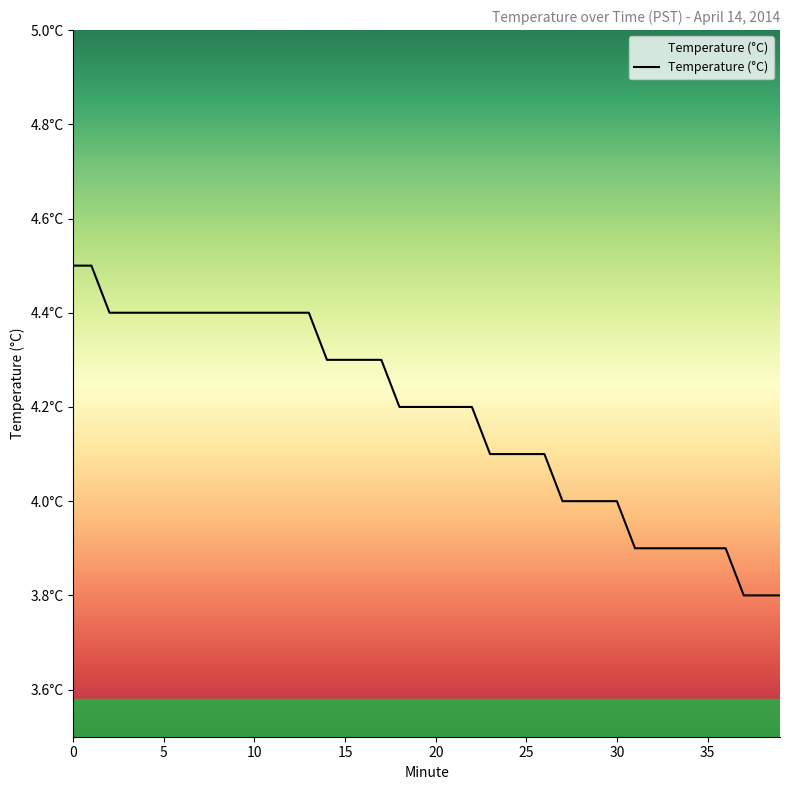

Does the chart display data point markers on the line(s)?

No